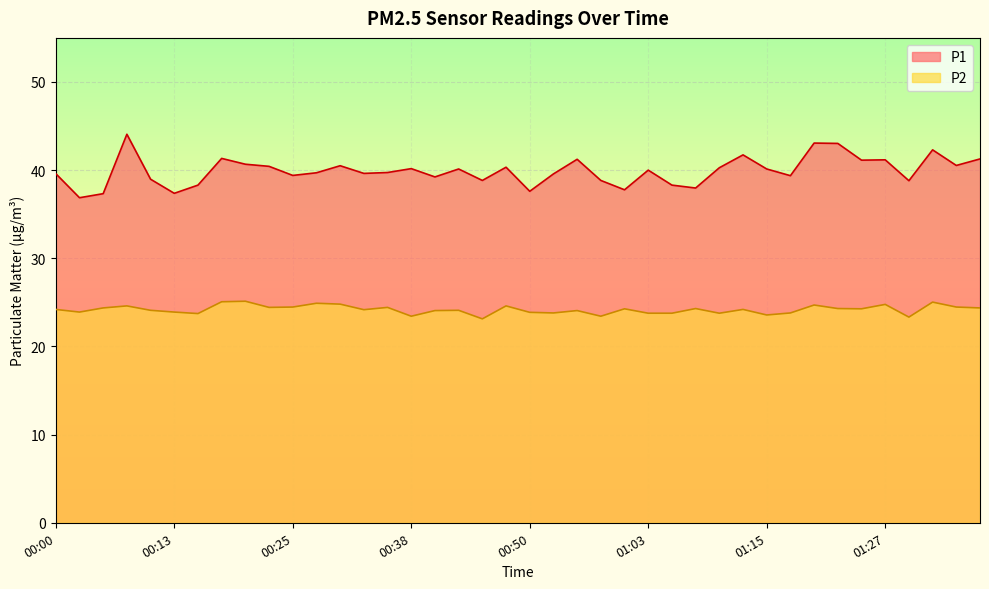

What is the sum of the P2 values at 00:23 and 01:20?

49.1